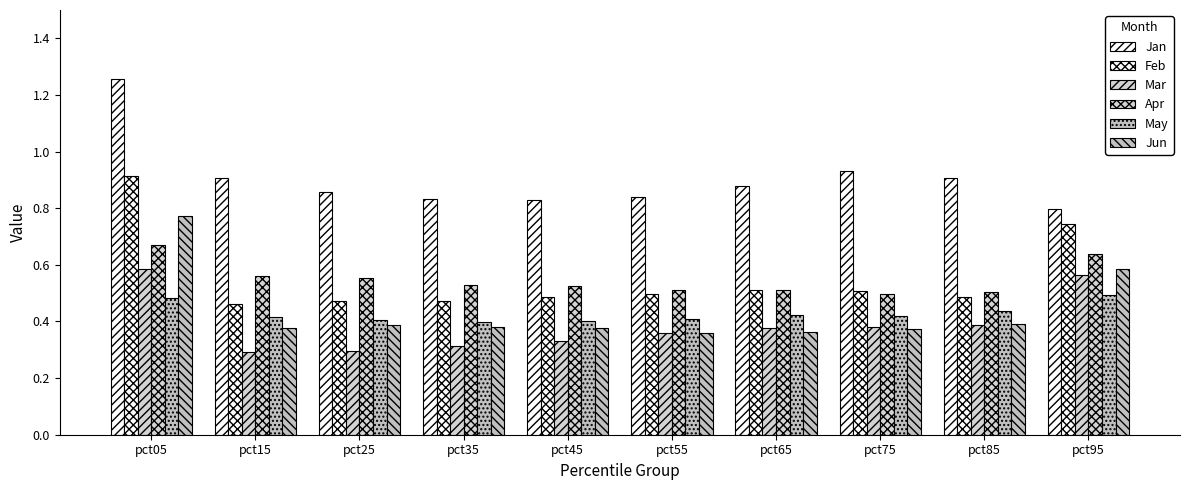

Count the Apr values in the range 0 to 1.

10